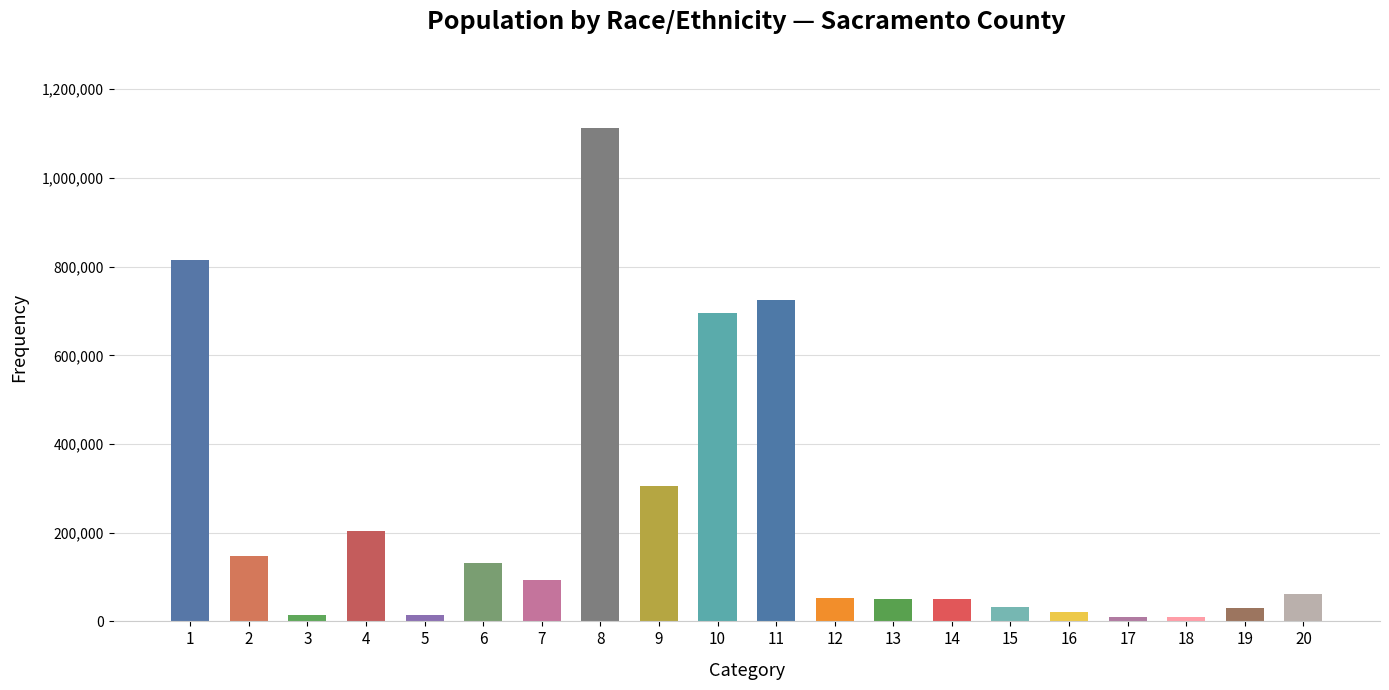

What is the change in value from 17 to 19?

+20800